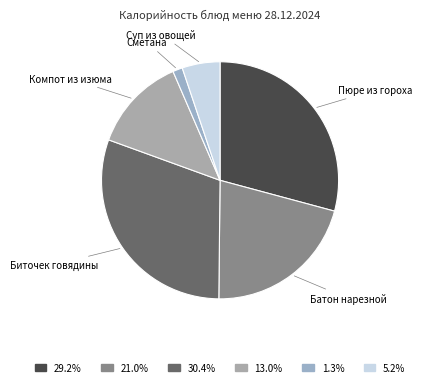

Which slice is the smallest?

Сметана